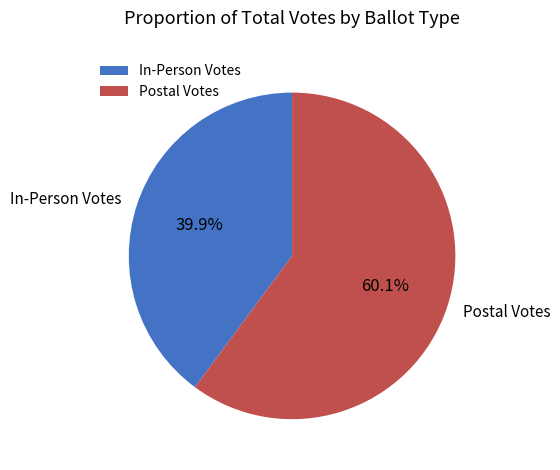

How many segments does this pie chart have?

2